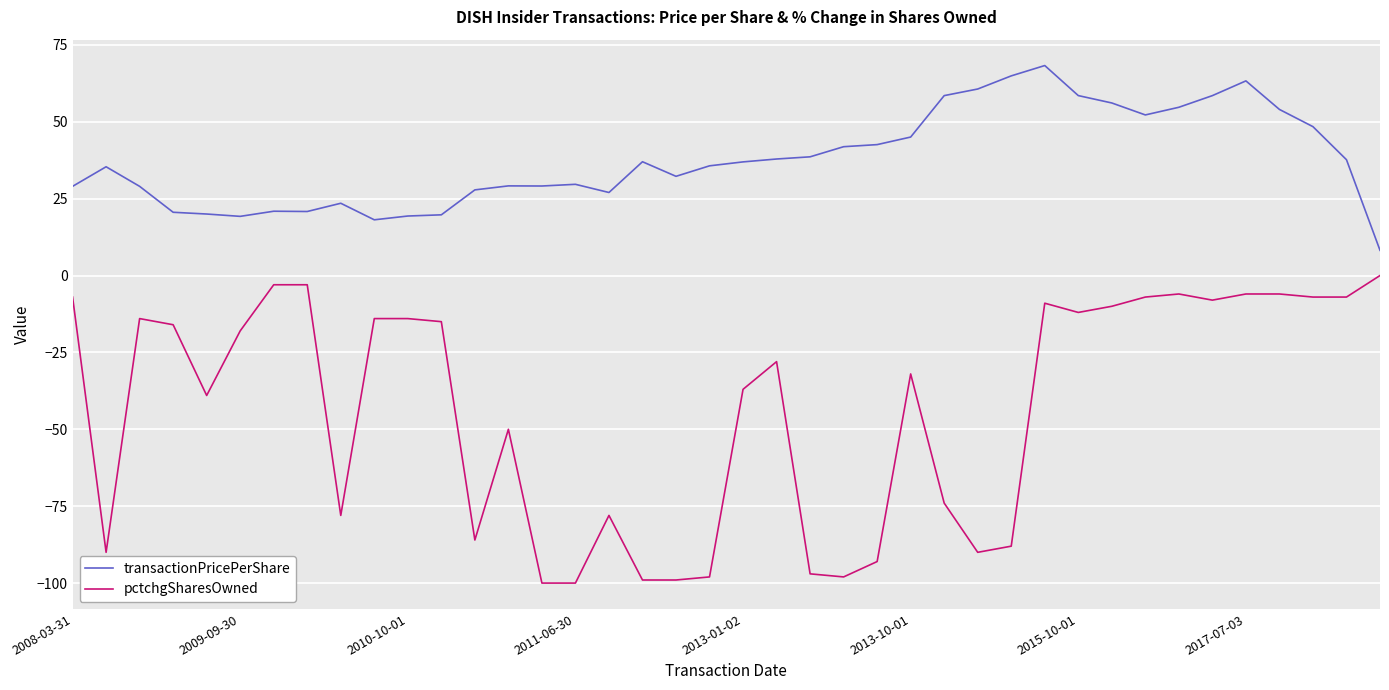

Which series has the largest total across all categories?

transactionPricePerShare